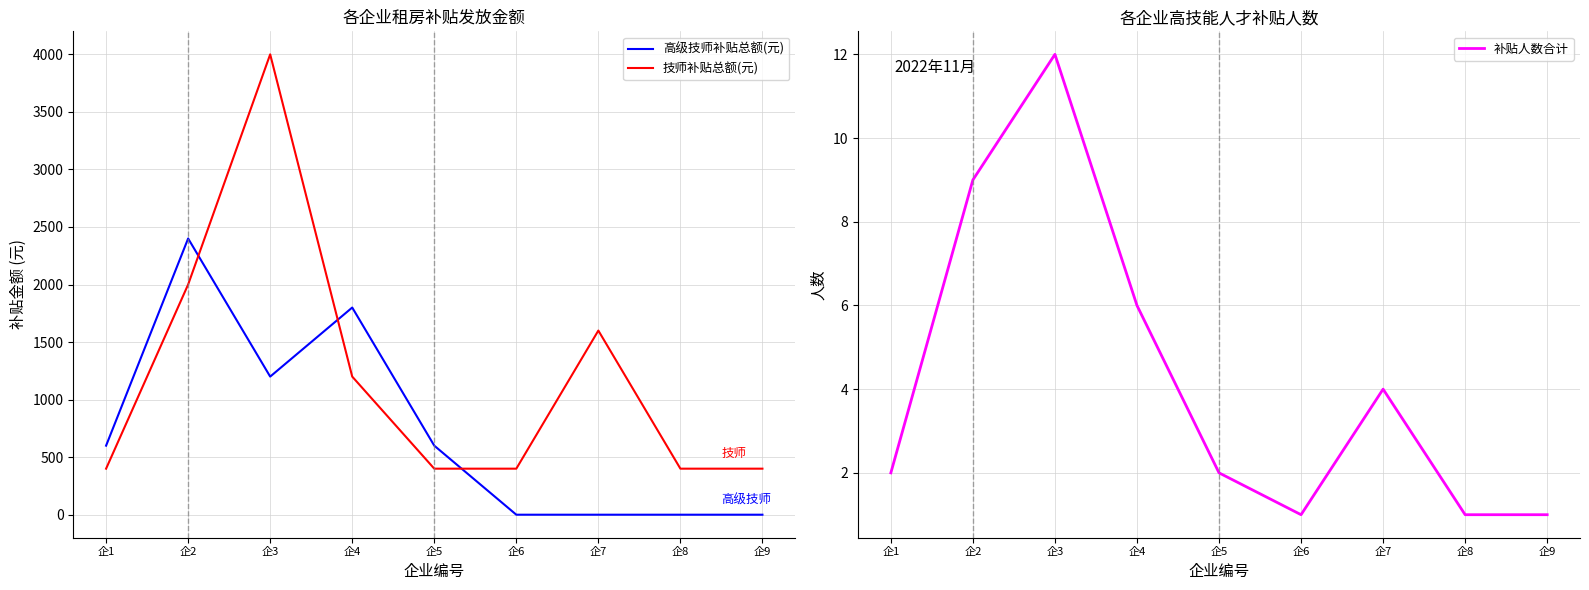

Which series has the widest spread of values?

技师补贴总额(元)